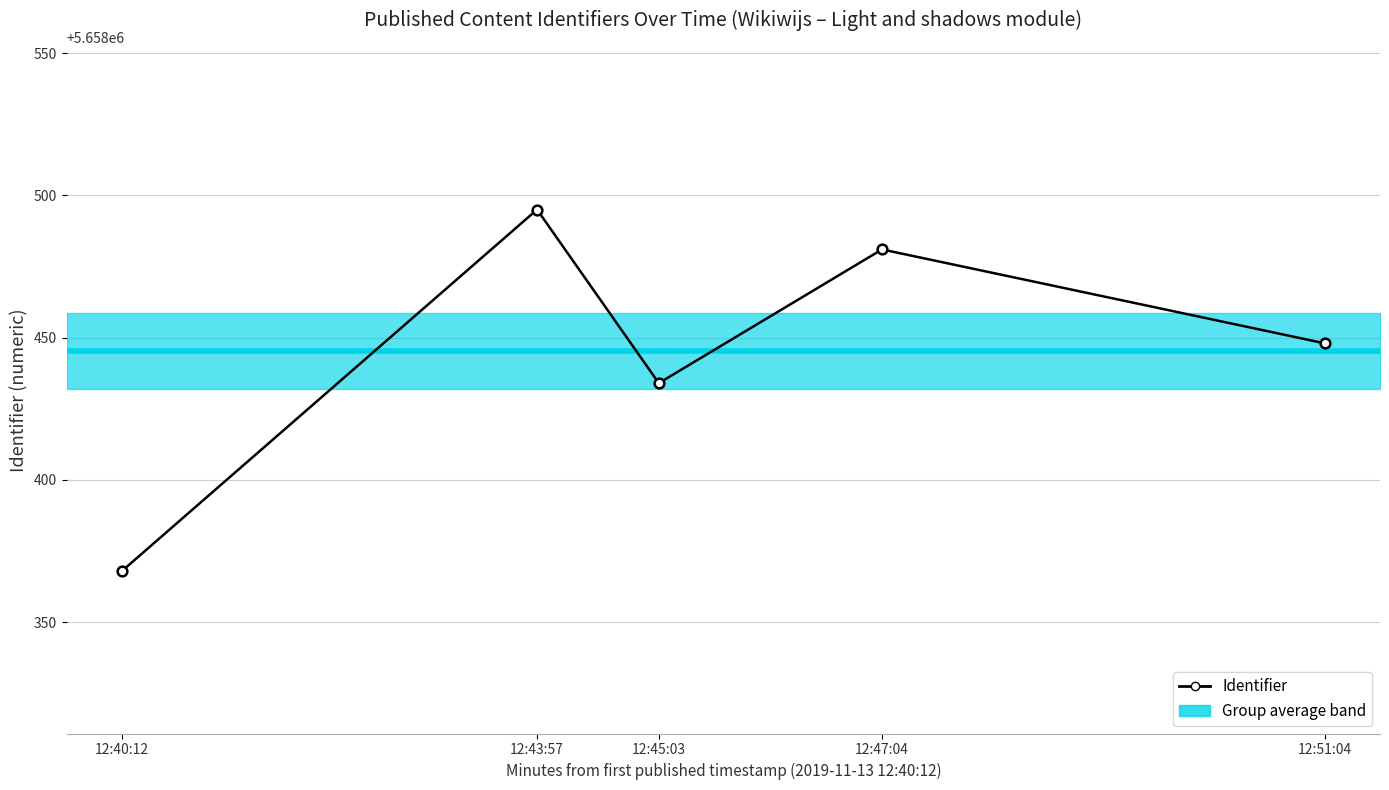

Reading left to right, transcribe all the data shown in this chart.

12:40:12=5658368	12:43:57=5658495	12:45:03=5658434	12:47:04=5658481	12:51:04=5658448